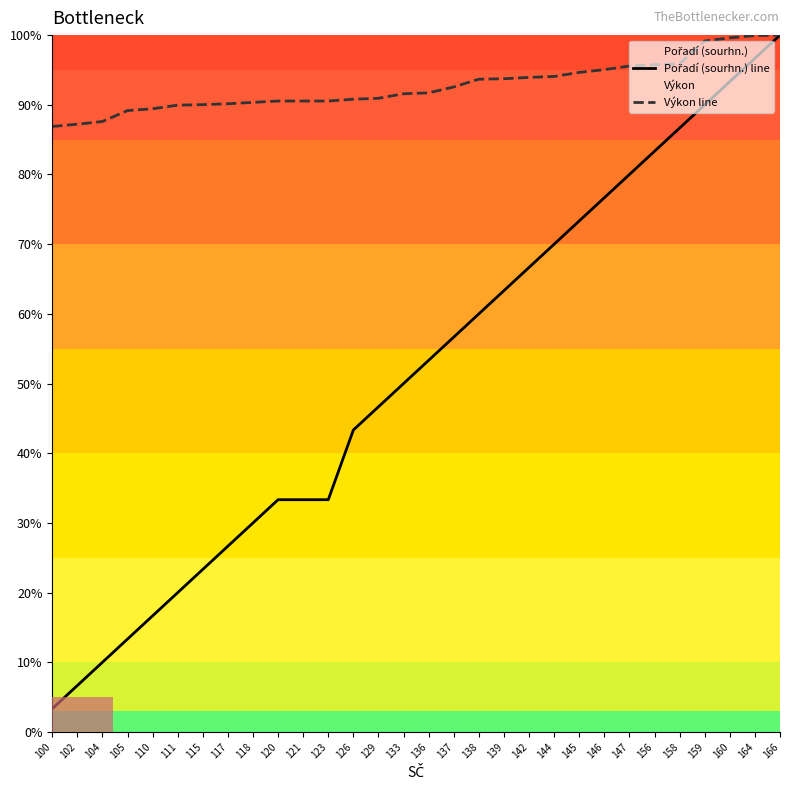

Which series has the largest total across all categories?

Výkon line